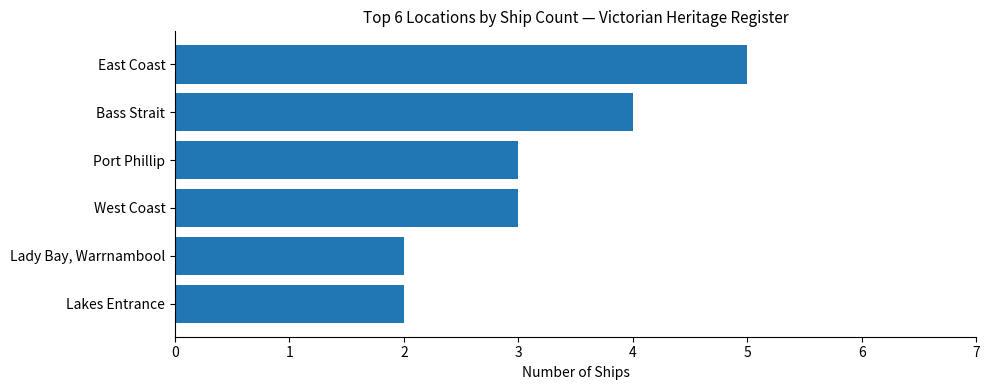

What is the maximum value shown in the chart?

5